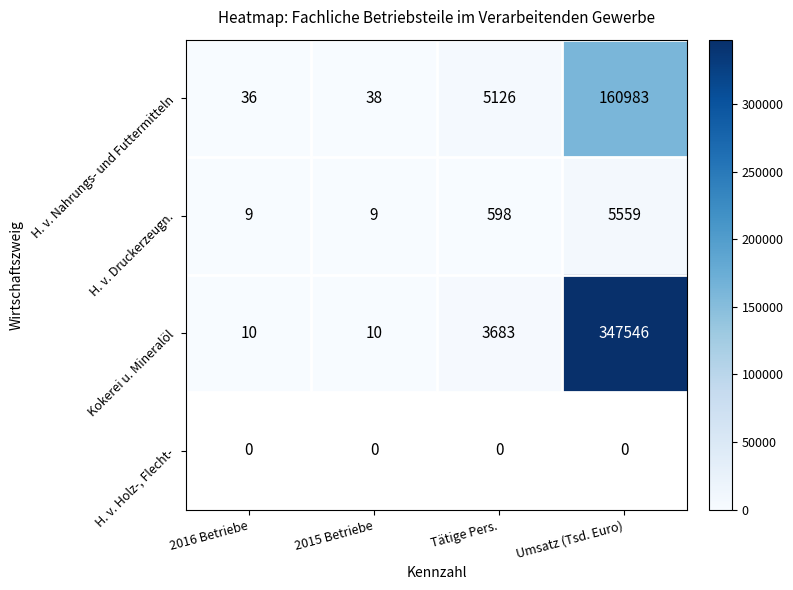

What is the highest value of the Kokerei u. Mineralöl series?

347546